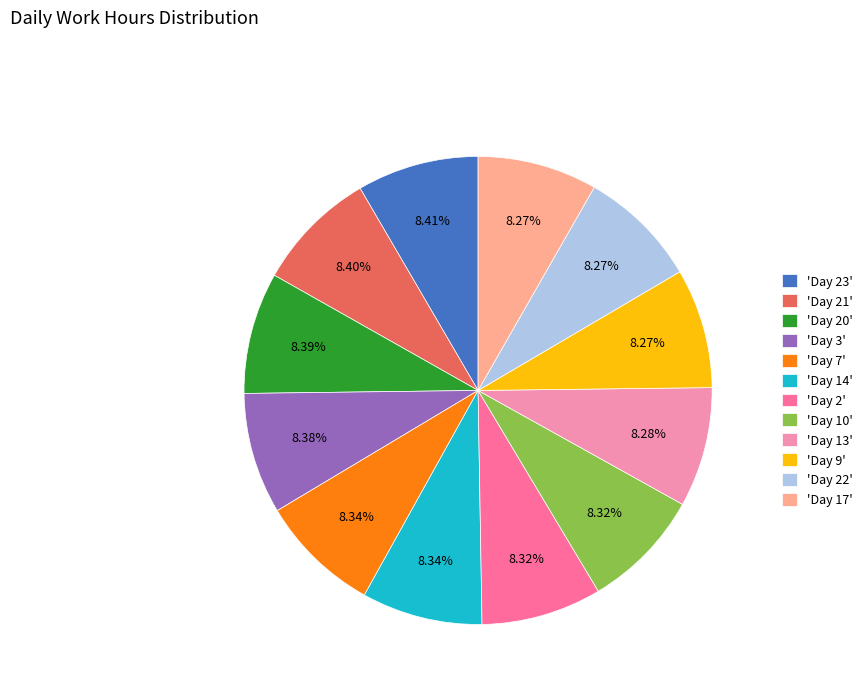

Approximately how many times larger is the value at 'Day 3' compared to 'Day 20'?

1.0